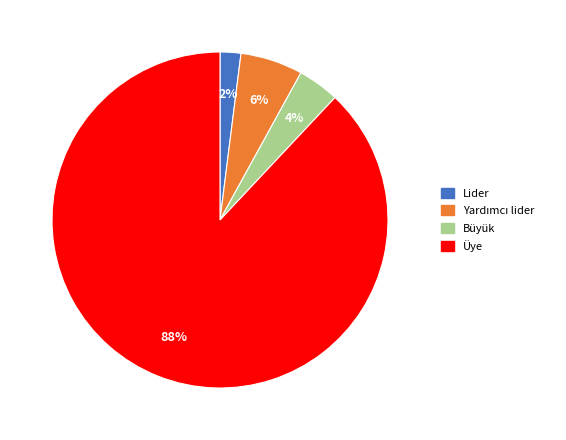

Which has a higher value, Üye or Büyük?

Üye